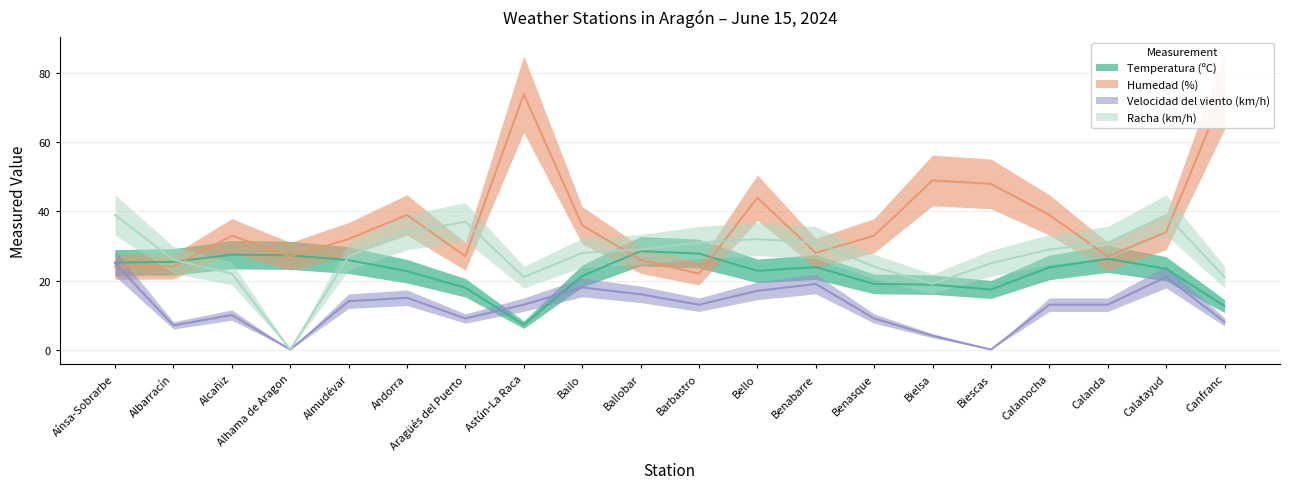

True or false: Velocidad del viento (km/h) has a value of 8.0 at Canfranc.

True